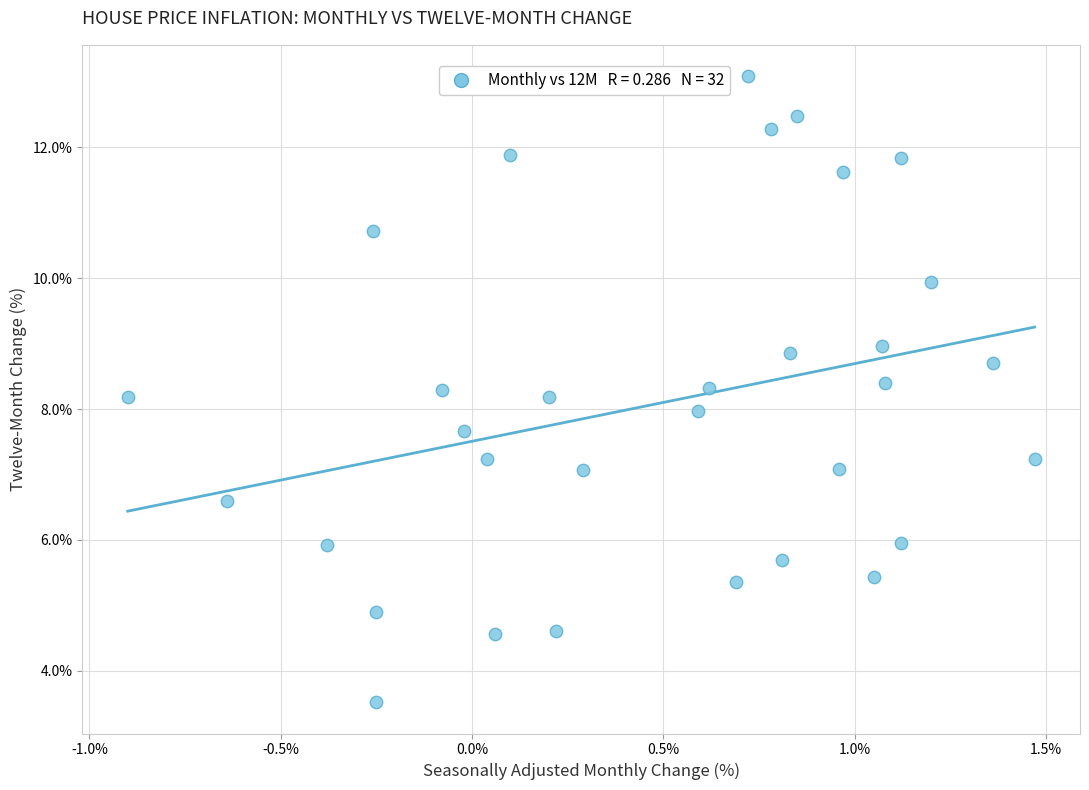

What is the range of Y values (max minus min)?

9.6